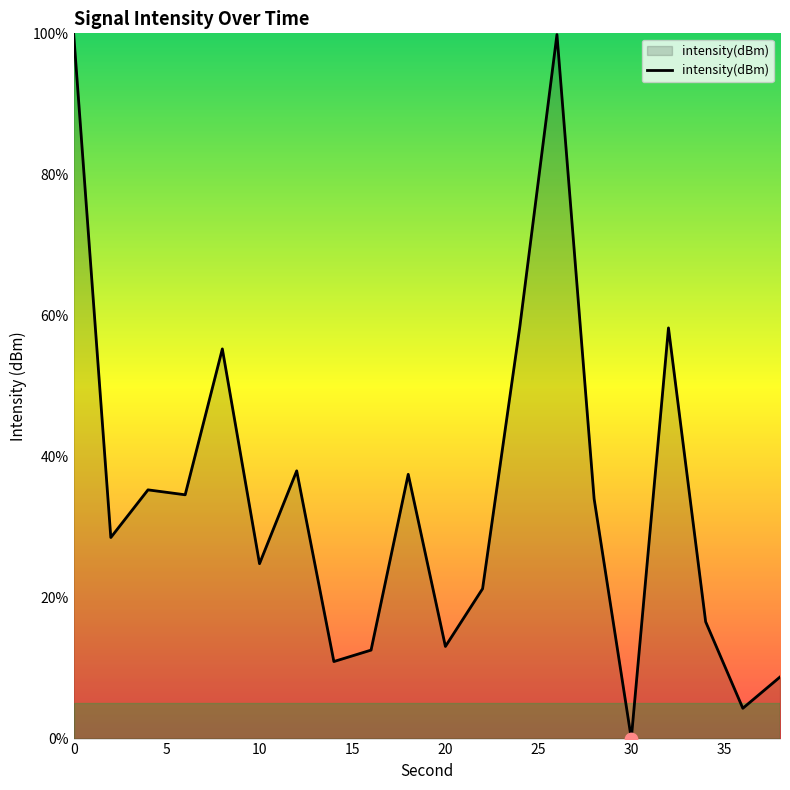

What is the difference between the maximum and minimum values?

100.0